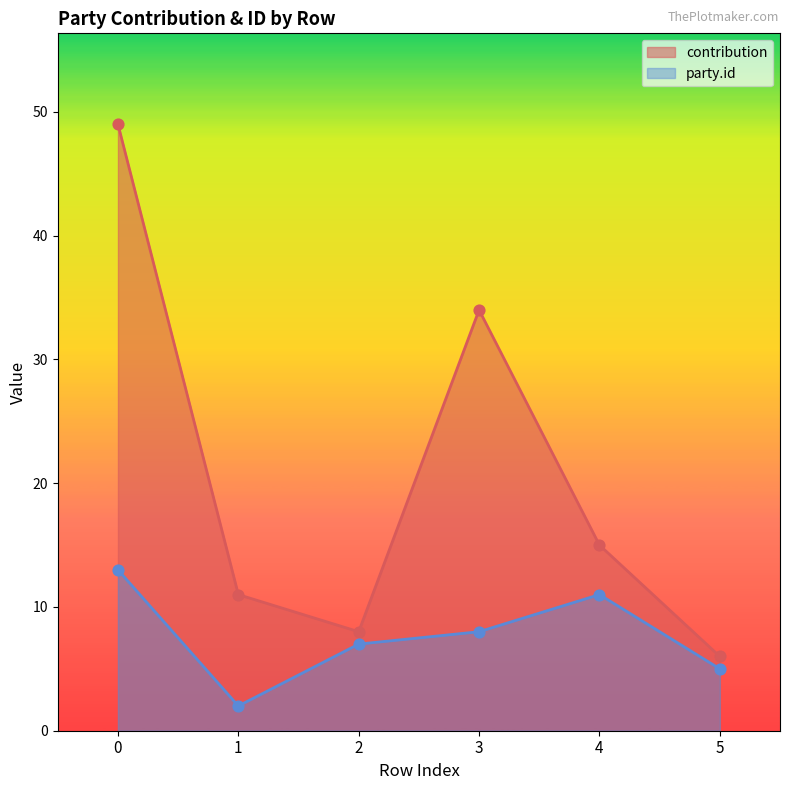

What are all the series names shown in the legend?

contribution, party.id